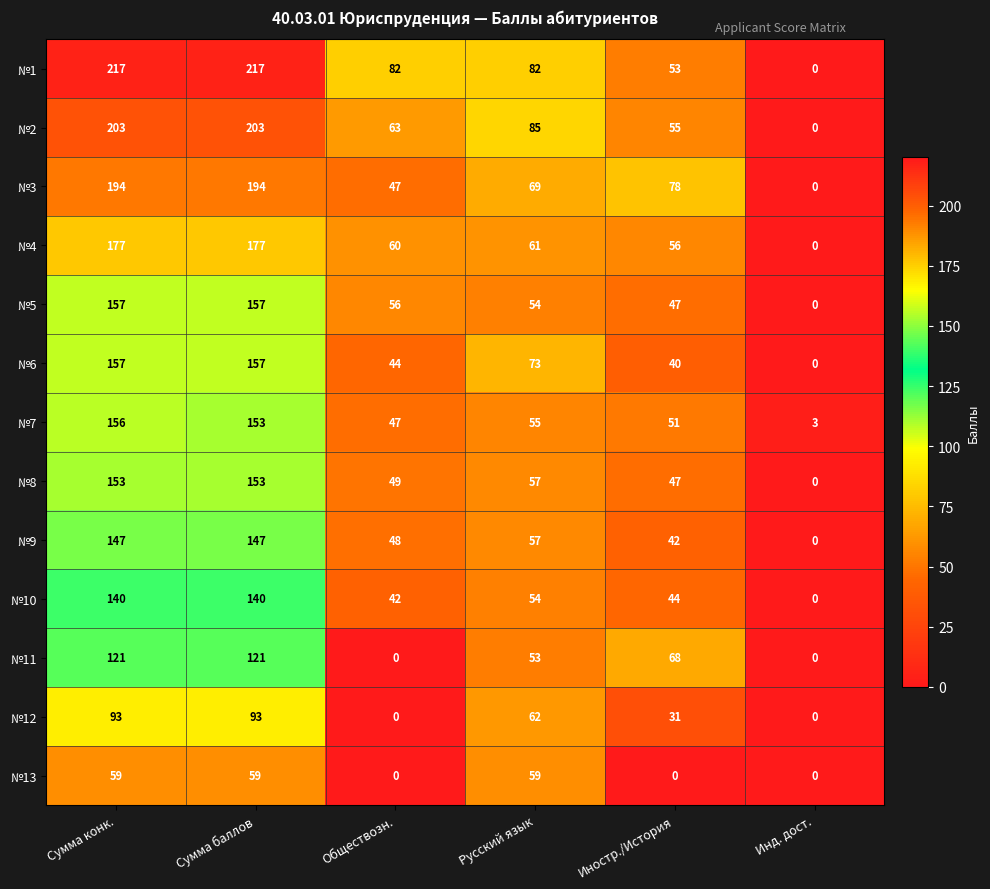

The value of №3 at Инд. дост. is 0. True or false?

True